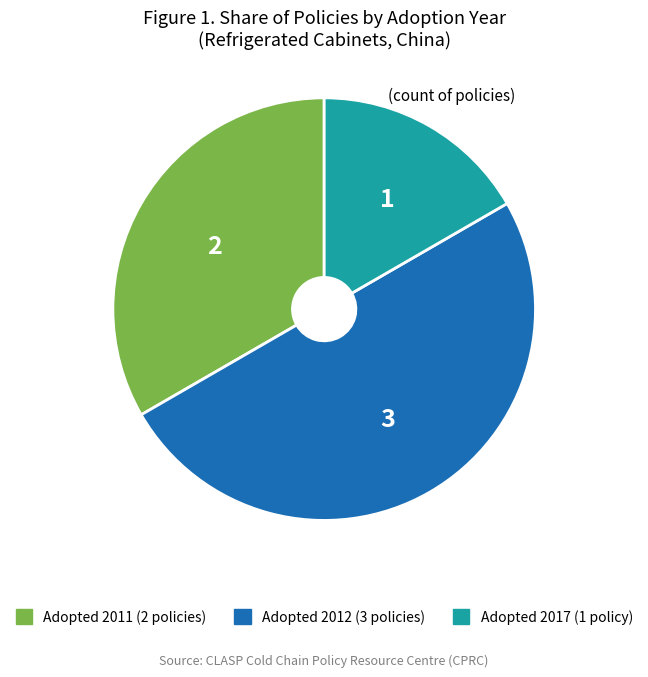

How many slices are in this pie chart?

3